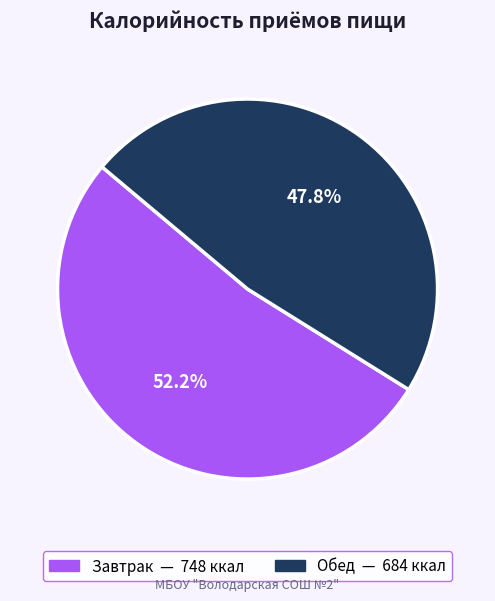

What portion of the pie excludes Обед?

52.2%